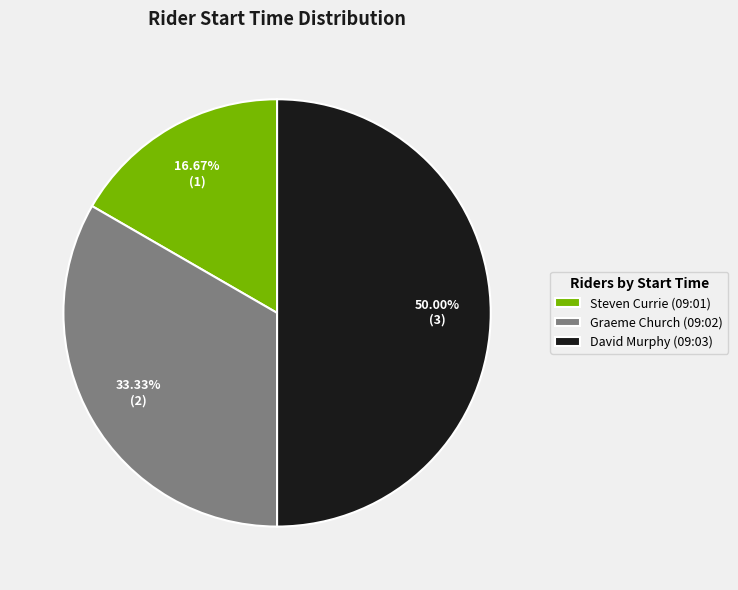

What is the largest slice in the pie chart?

David Murphy (09:03)